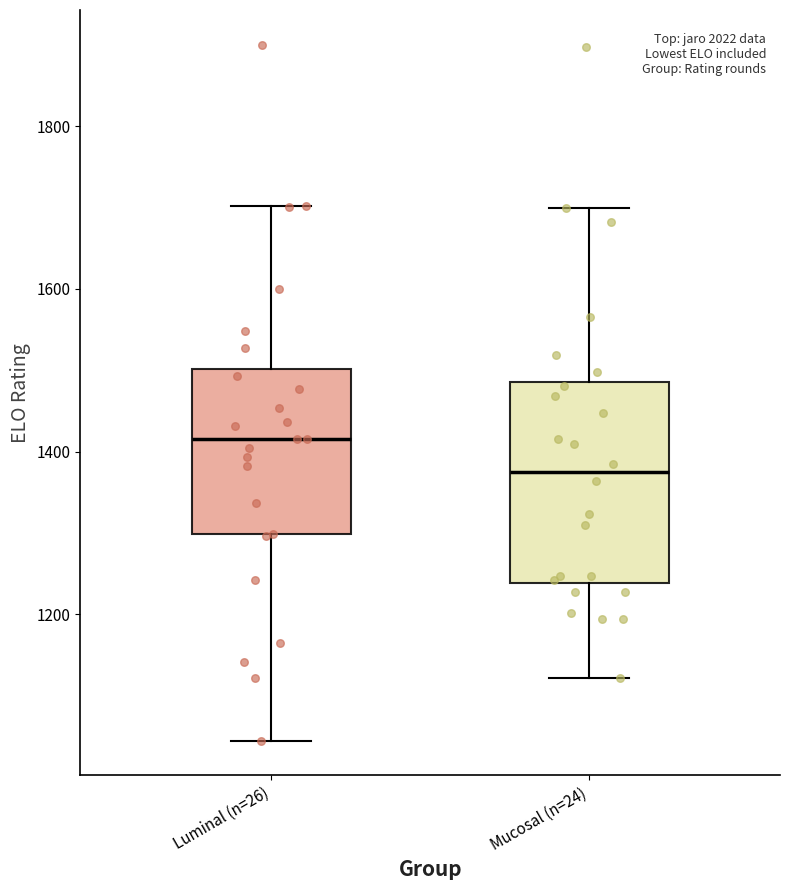

Comparing the boxes themselves (not the whiskers), which one is the tallest?

Mucosal (n=24)